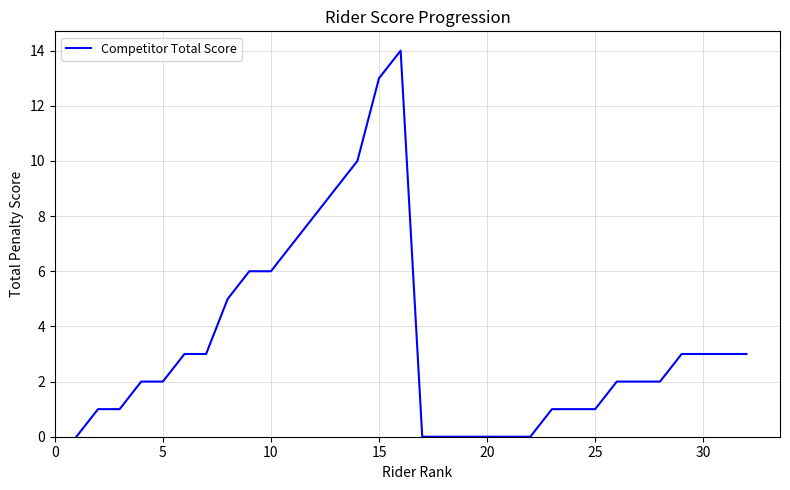

What is the greatest value displayed?

14